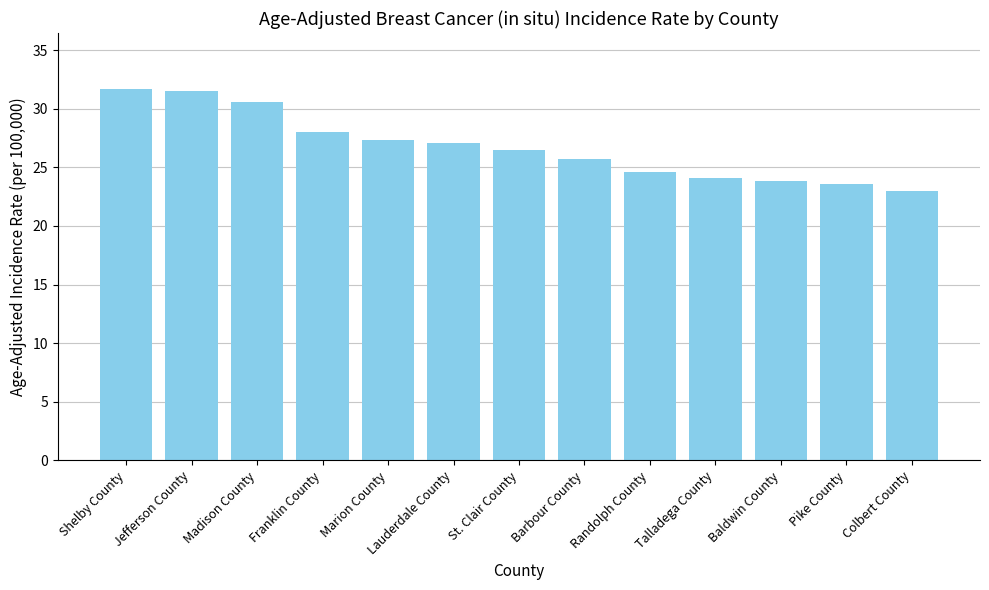

How many series are shown in this chart?

1